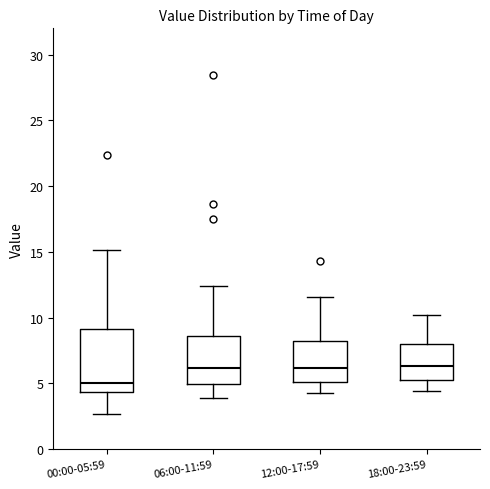

Reading left to right, read every box against the y-axis: the position of its median line, the range the box covers, and the ends of its whiskers. The values are not printed on the chart, so give them approximately, as read against the axis.

00:00-05:59: median 5.0, box 4.5 to 9.0, whiskers 2.5 to 15.0
06:00-11:59: median 6.0, box 5.0 to 8.5, whiskers 4.0 to 12.5
12:00-17:59: median 6.0, box 5.0 to 8.0, whiskers 4.5 to 11.5
18:00-23:59: median 6.5, box 5.0 to 8.0, whiskers 4.5 to 10.0